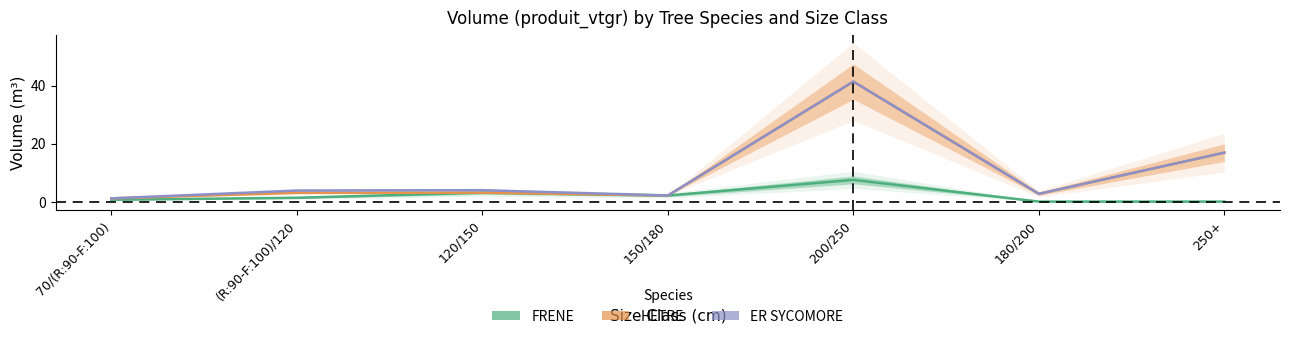

True or false: HETRE and ER SYCOMORE intersect in this chart.

False